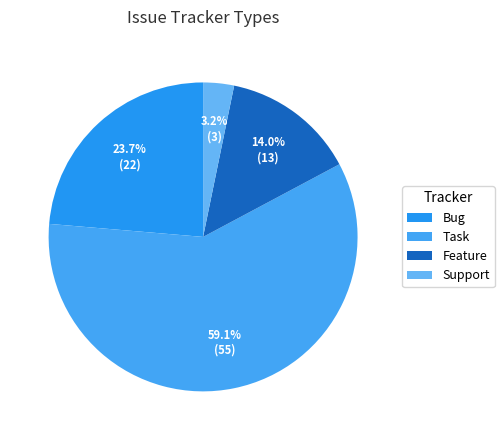

Does Task account for over 50% of the chart?

Yes